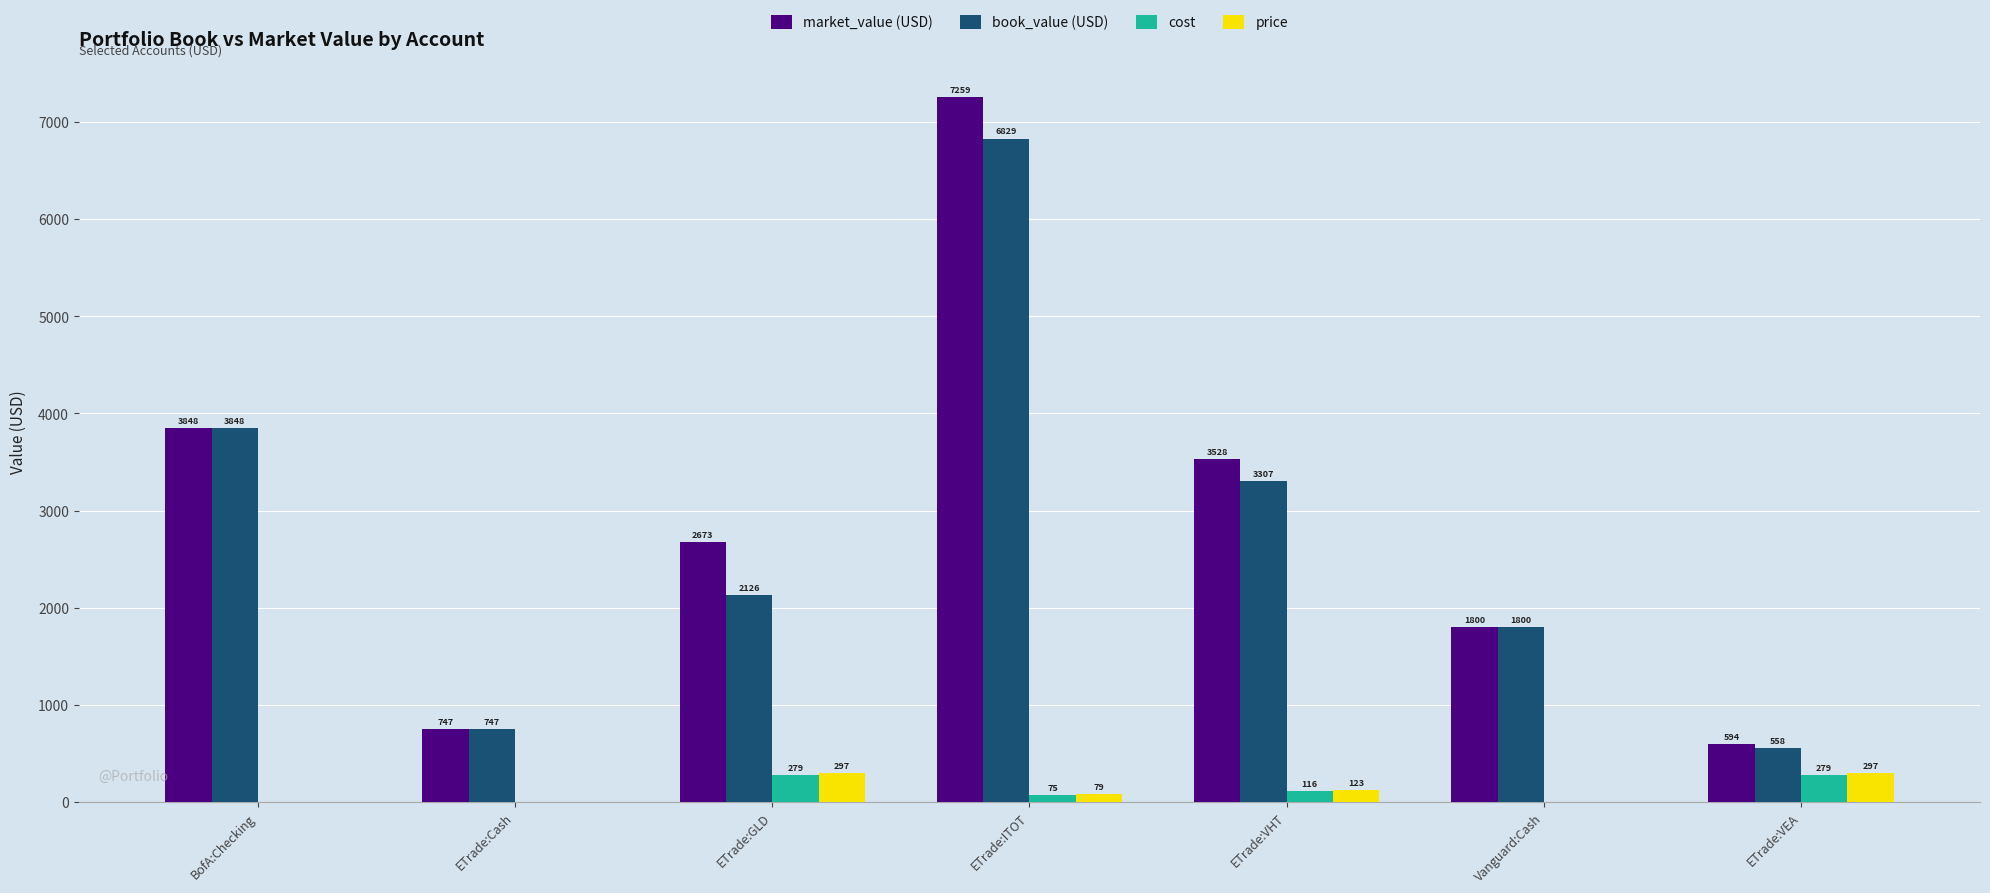

Which series has the widest spread of values?

market_value (USD)